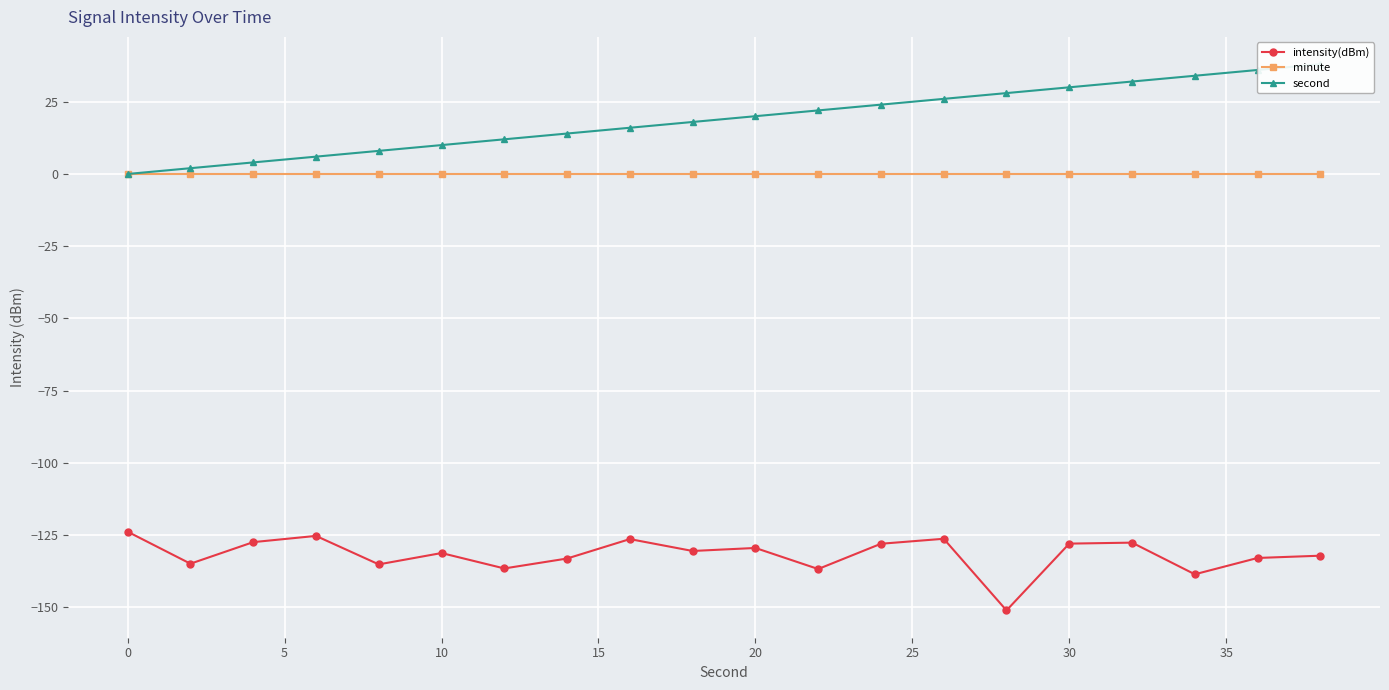

True or false: minute and intensity(dBm) intersect in this chart.

False